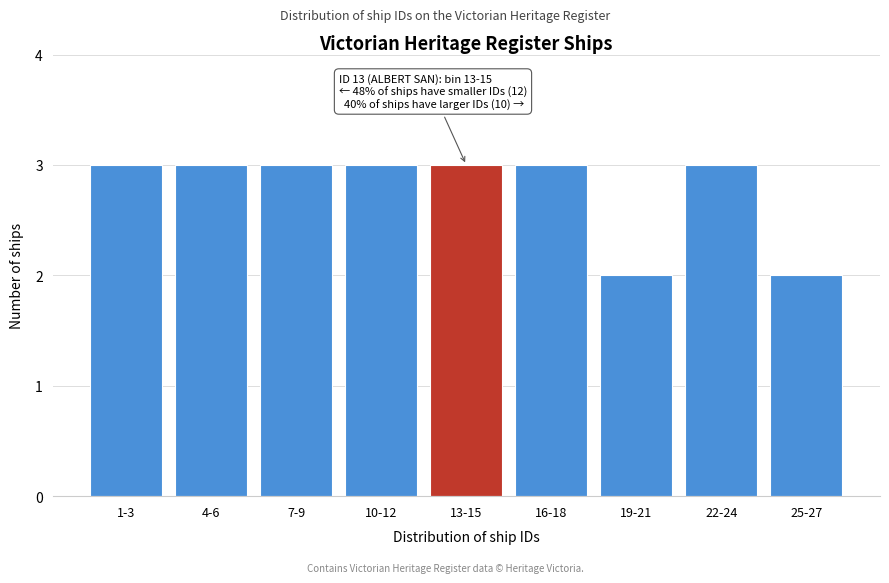

Reading right to left, what are all the values shown in this chart?

2	3	2	3	3	3	3	3	3